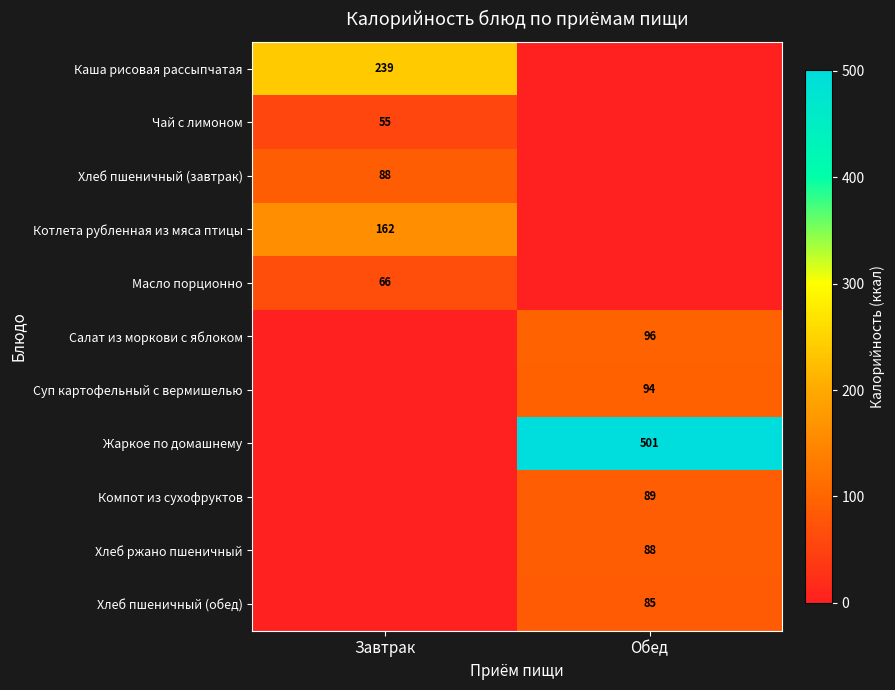

The value of Суп картофельный с вермишелью at Обед is 148. True or false?

False